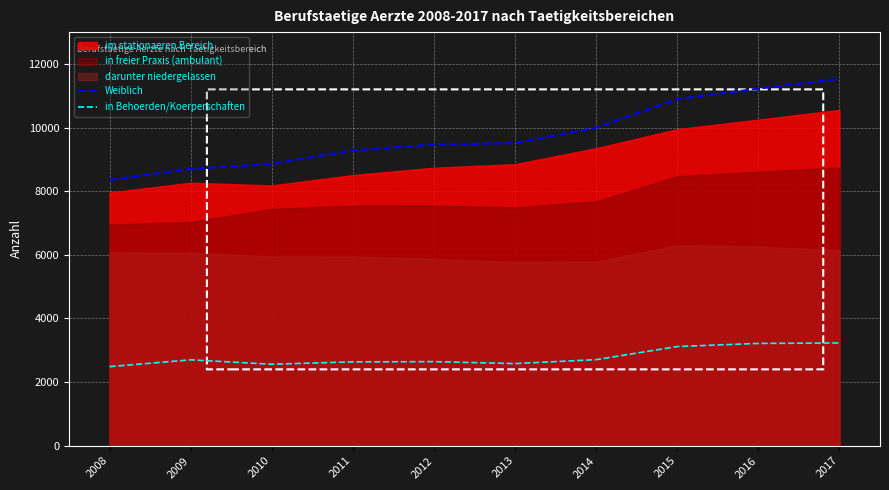

Which category has the highest value in the Weiblich series?

2017